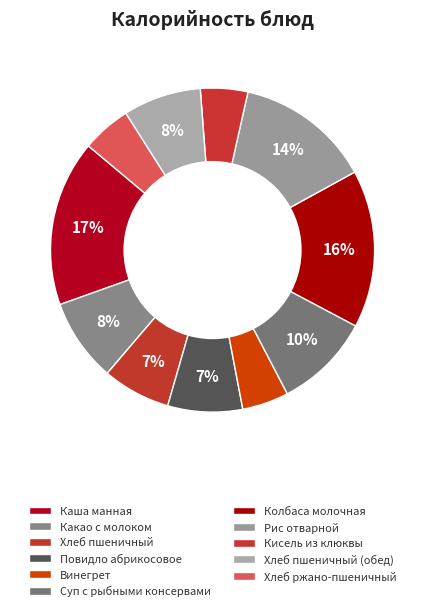

How many segments does this pie chart have?

11